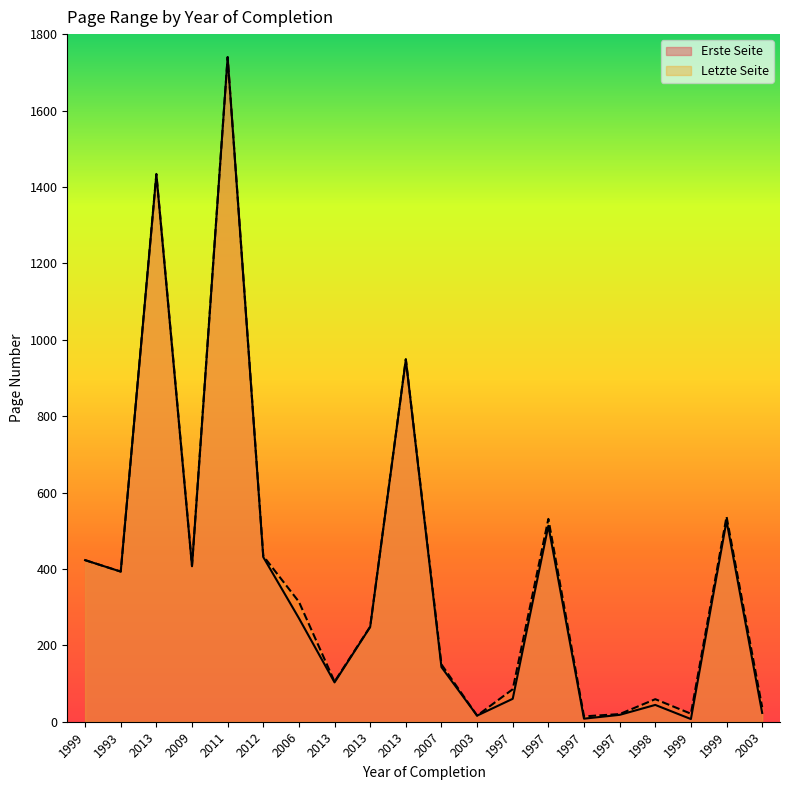

Rank the series at 1999 from highest to lowest value.

Erste Seite, Letzte Seite